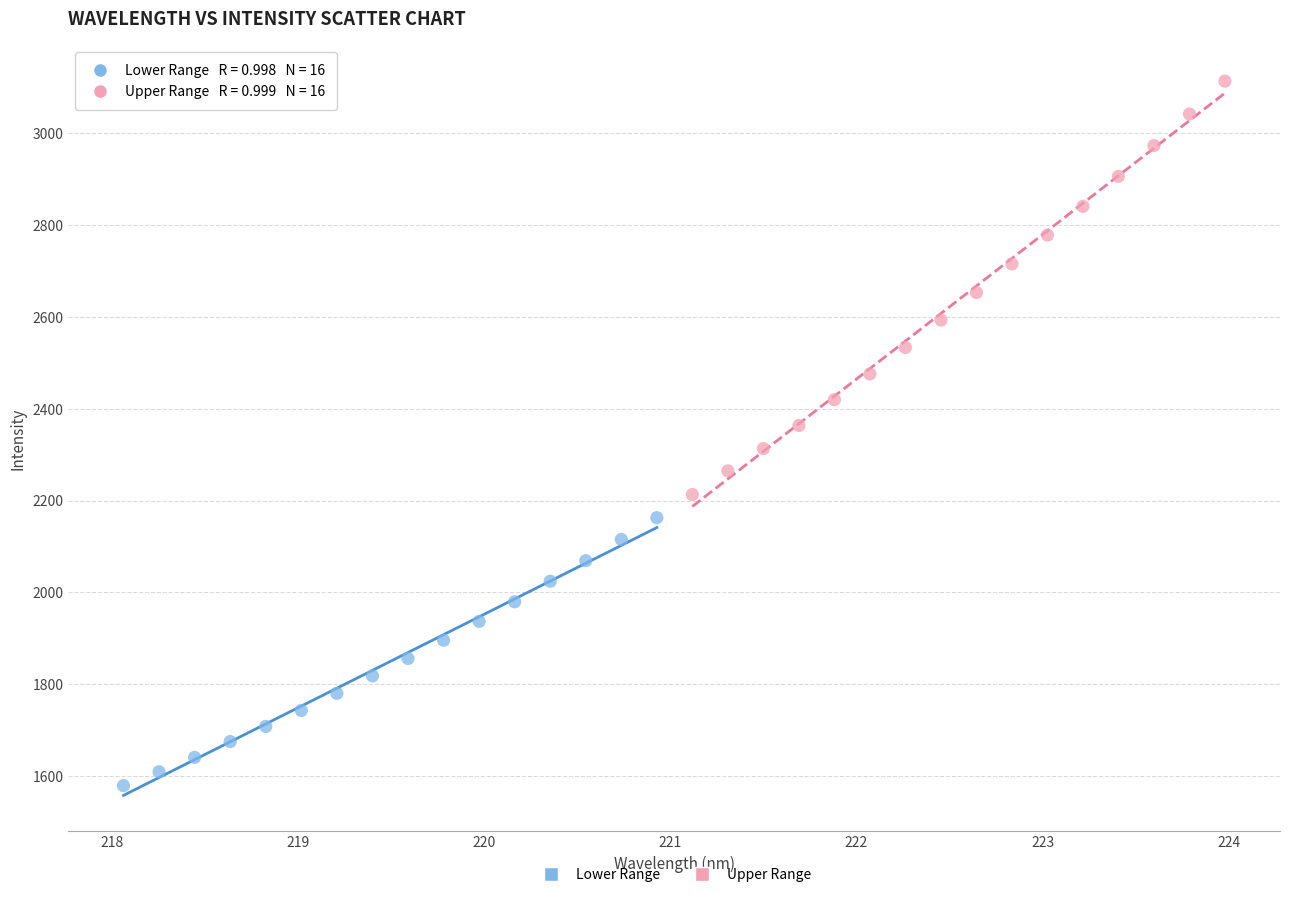

Which series reaches the minimum Y coordinate?

Lower Range